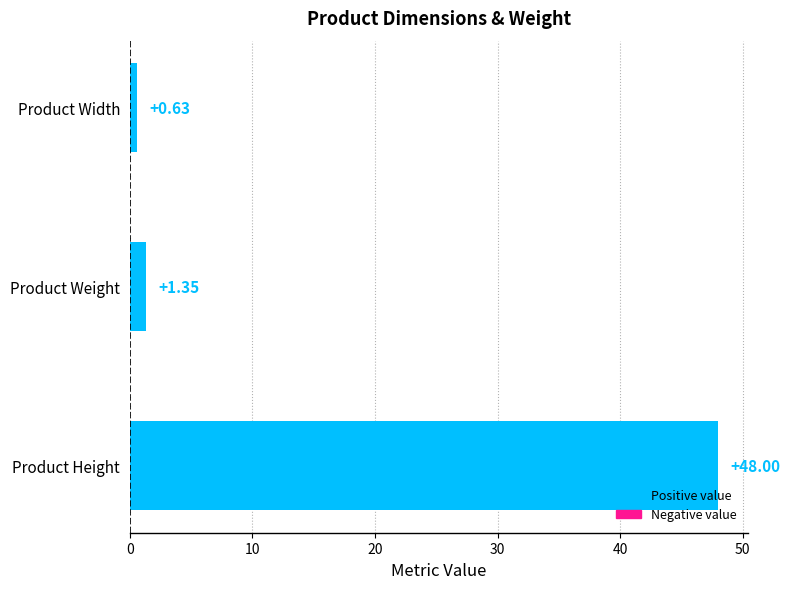

Between Product Height and Product Width, which is larger?

Product Height